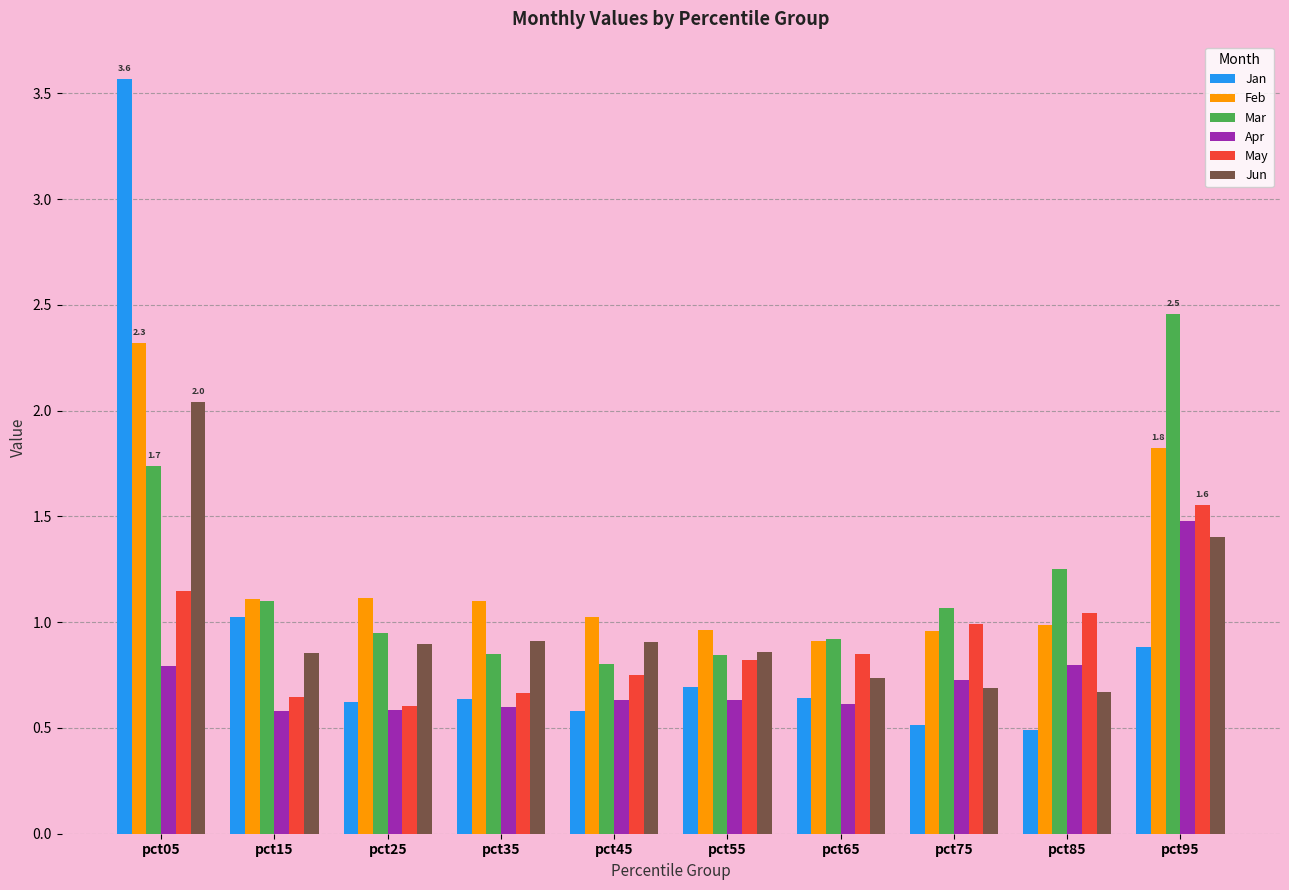

The Jun series shows 0.9 at pct55. True or false?

True